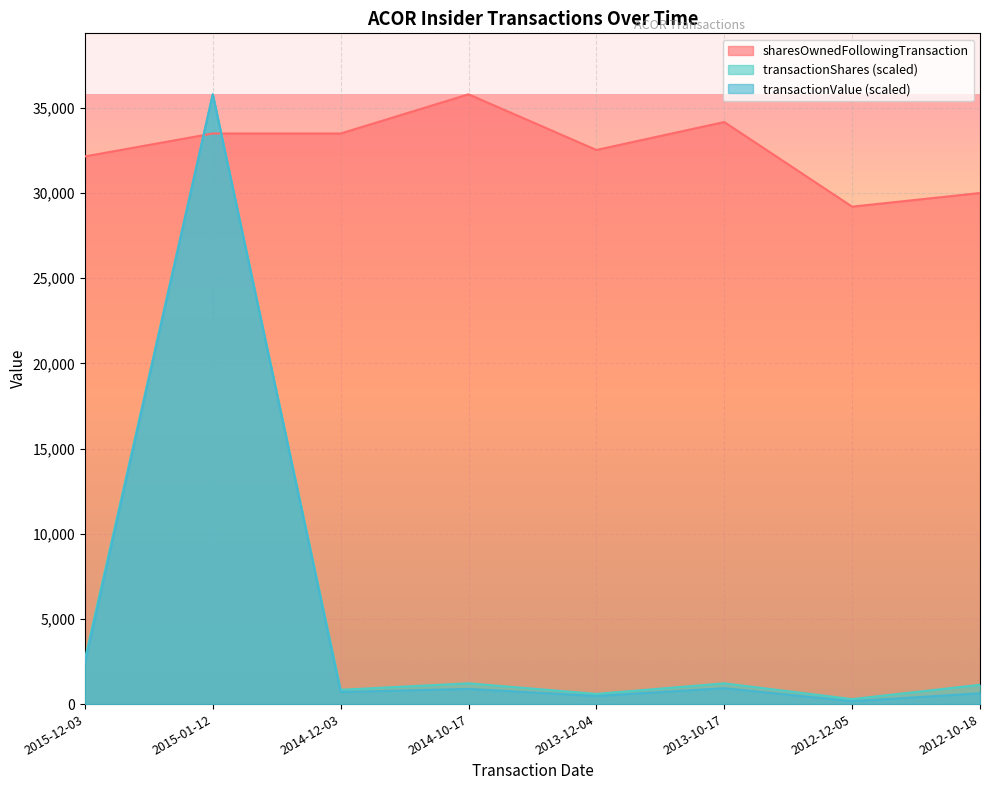

At which label does transactionShares reach its peak?

2015-01-12